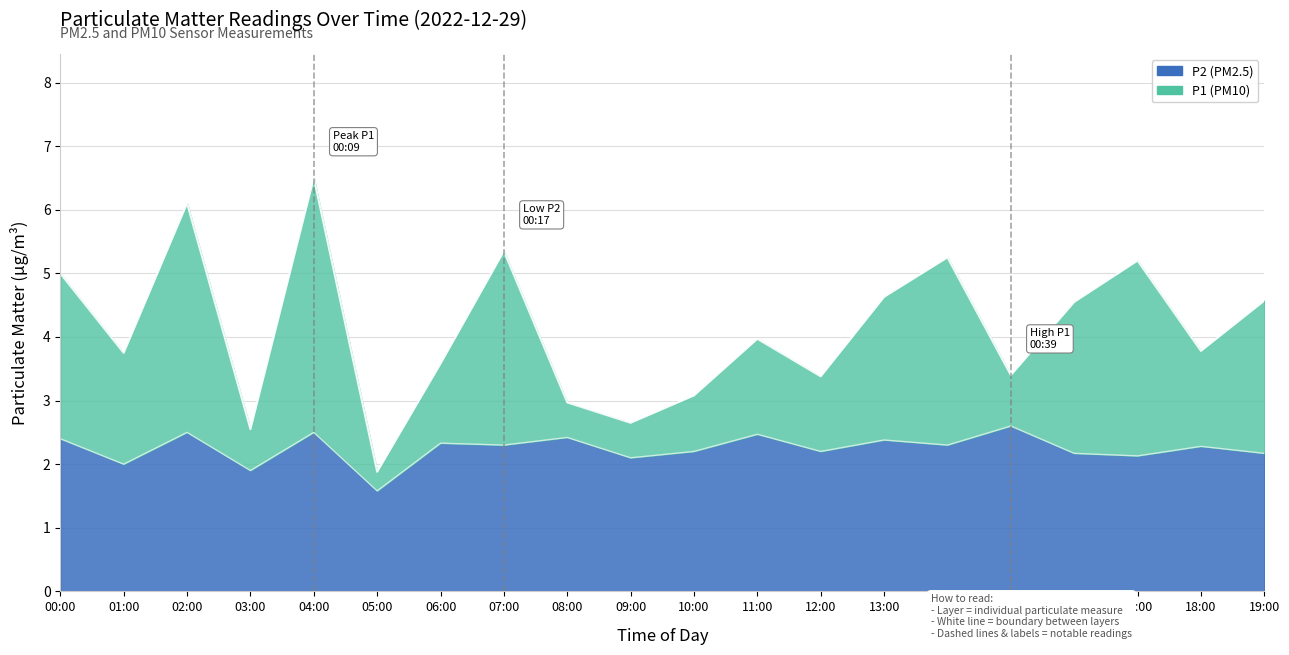

What is the difference between the maximum and minimum values in the P2 series?

1.0